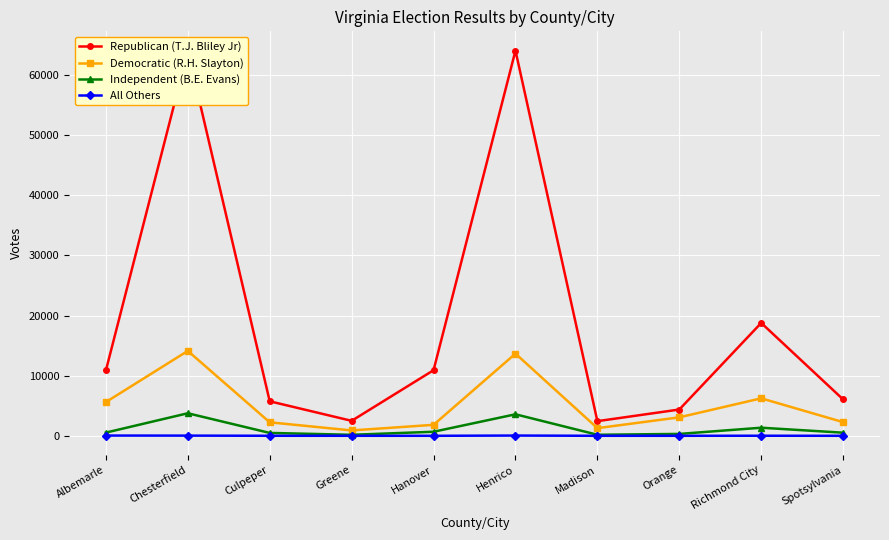

True or false: Democratic (R.H. Slayton) and Republican (T.J. Bliley Jr) cross at least once.

False